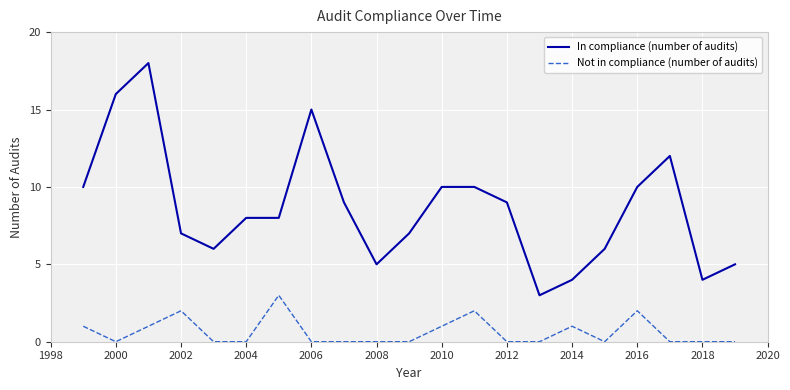

List the series in order of their overall mean, highest first.

In compliance (number of audits), Not in compliance (number of audits)